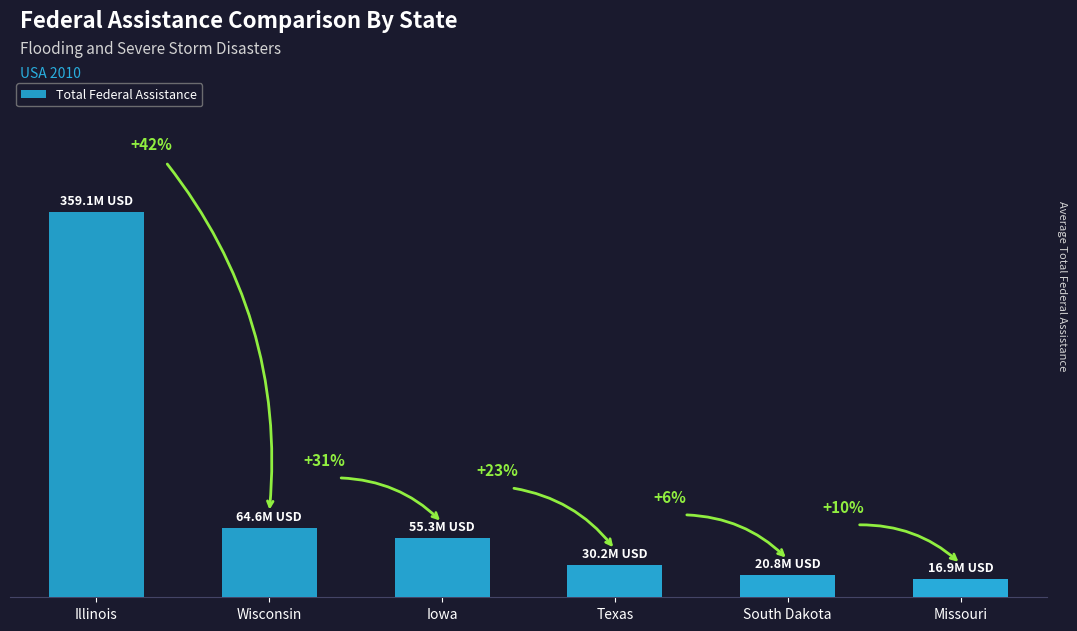

Does the chart contain any negative values?

No